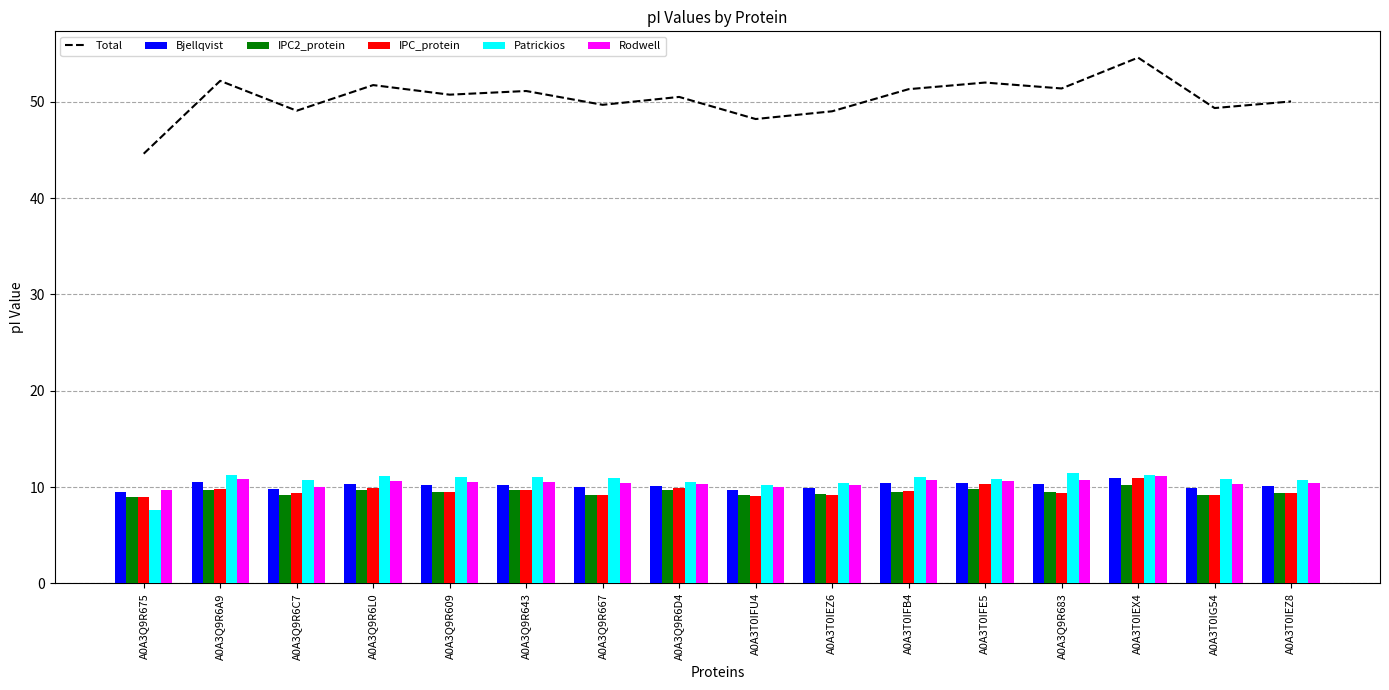

Rank the series by their maximum value, from highest to lowest.

Total, Patrickios, Rodwell, IPC_protein, Bjellqvist, IPC2_protein